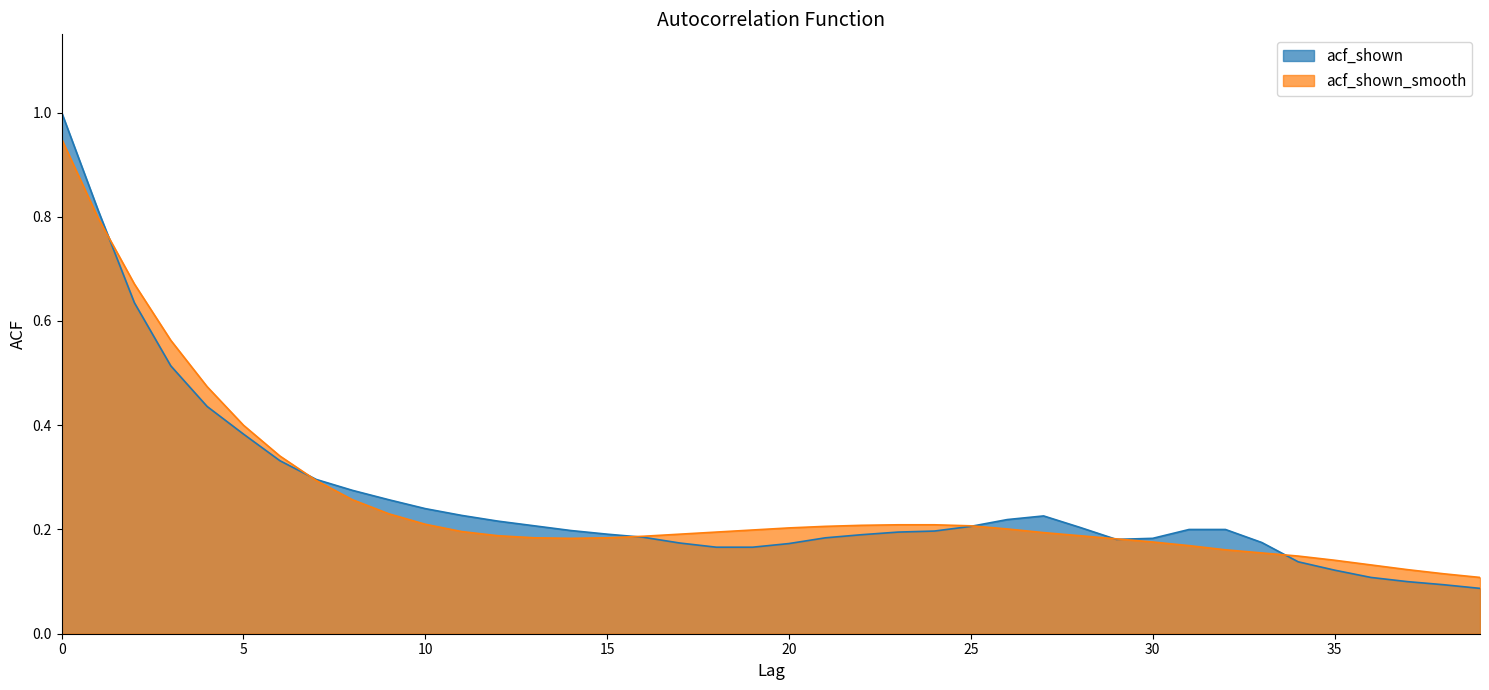

Where is the first local minimum for acf_shown_smooth?

14